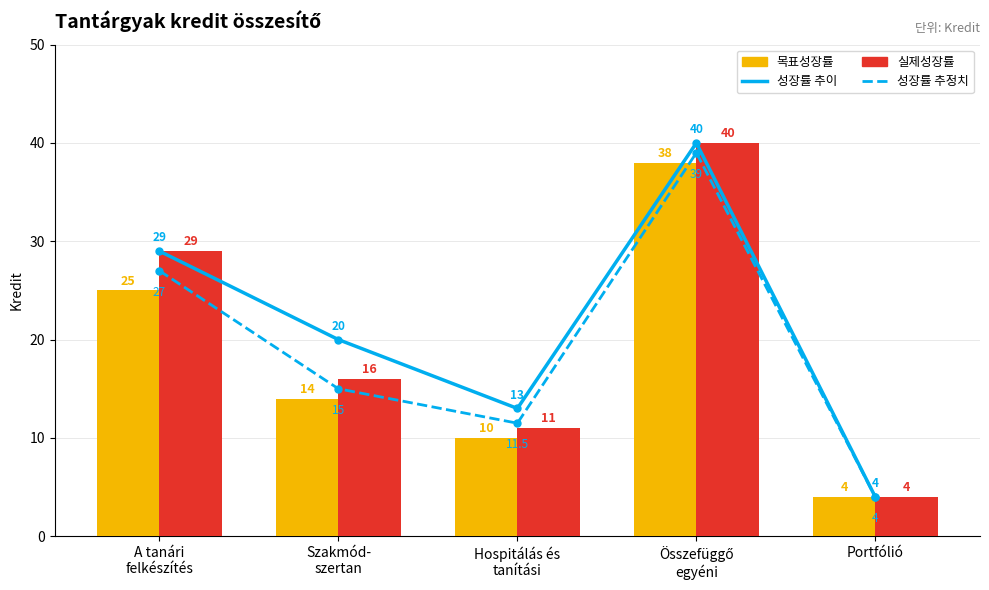

List the labels in order of 성장률 추이 value, smallest first.

Portfólió, Hospitálás és
tanítási, Szakmód-
szertan, A tanári
felkészítés, Összefüggő
egyéni